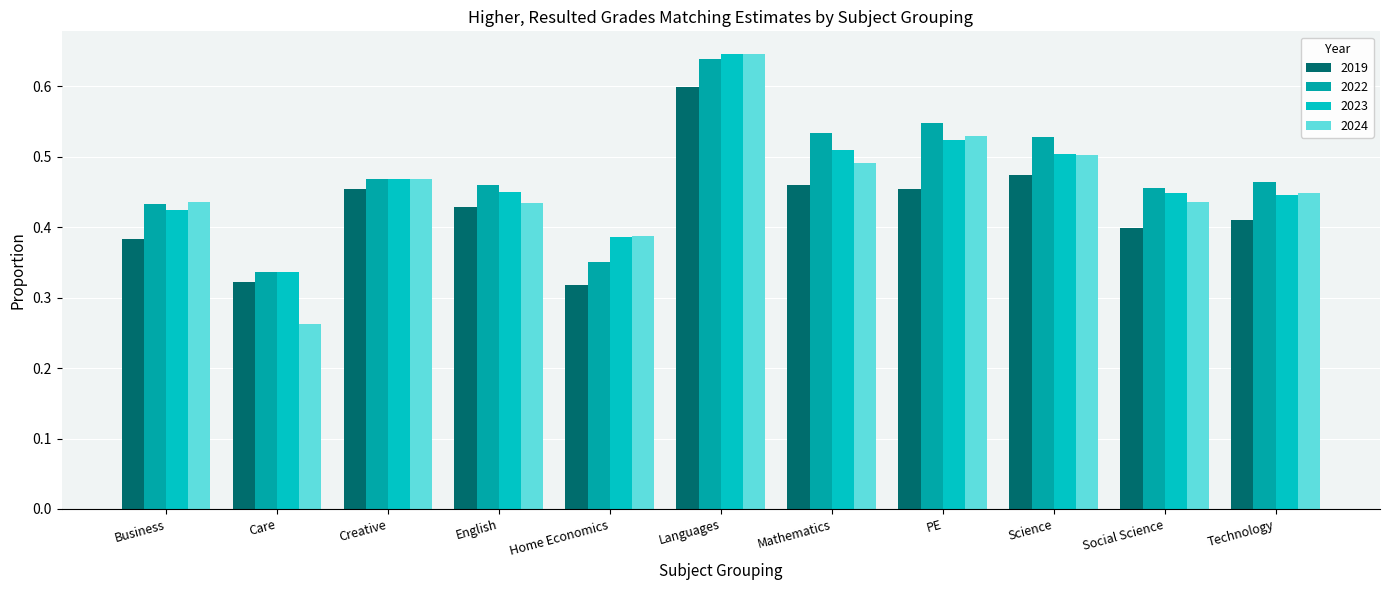

Which series has the widest spread of values?

2024